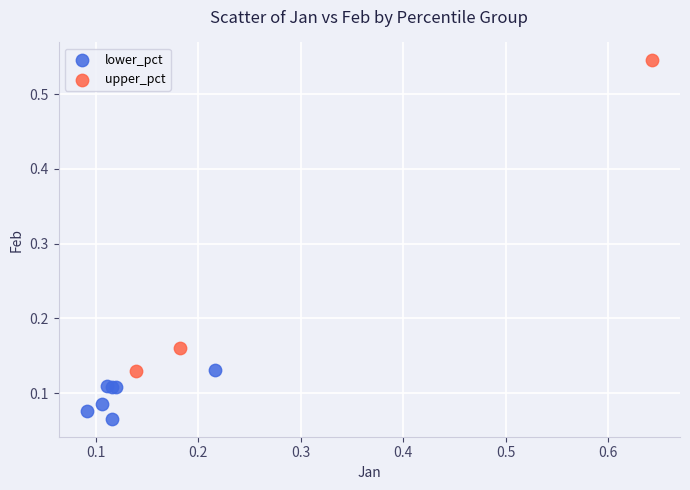

Which series reaches the minimum Y coordinate?

lower_pct